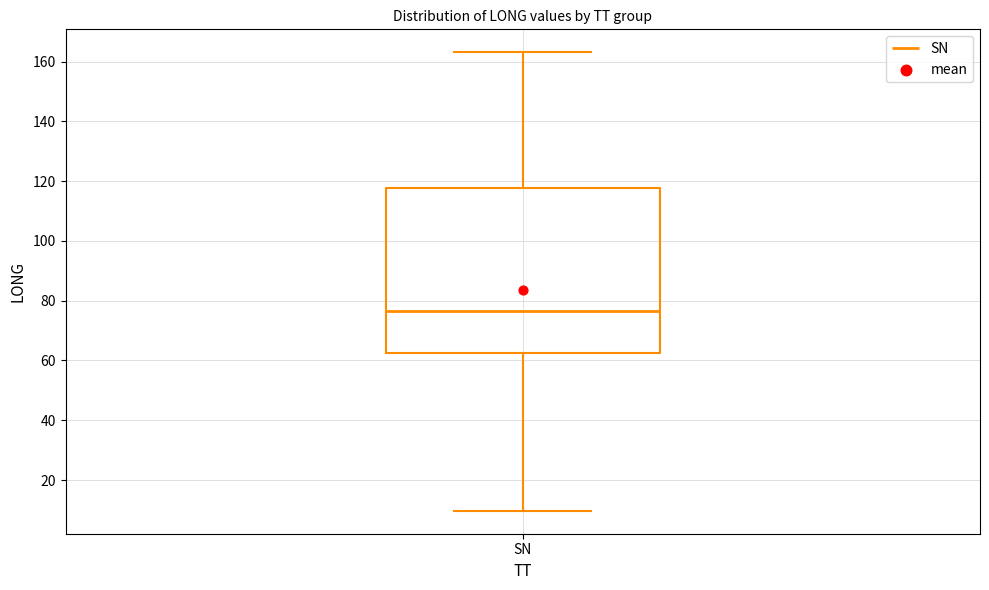

Read this box plot against the y-axis: the position of the median line, the range covered by the box, and the ends of both whiskers. The values are not printed on the chart, so give them approximately, as read against the axis.

median 76, box 62 to 118, whiskers 10 to 164